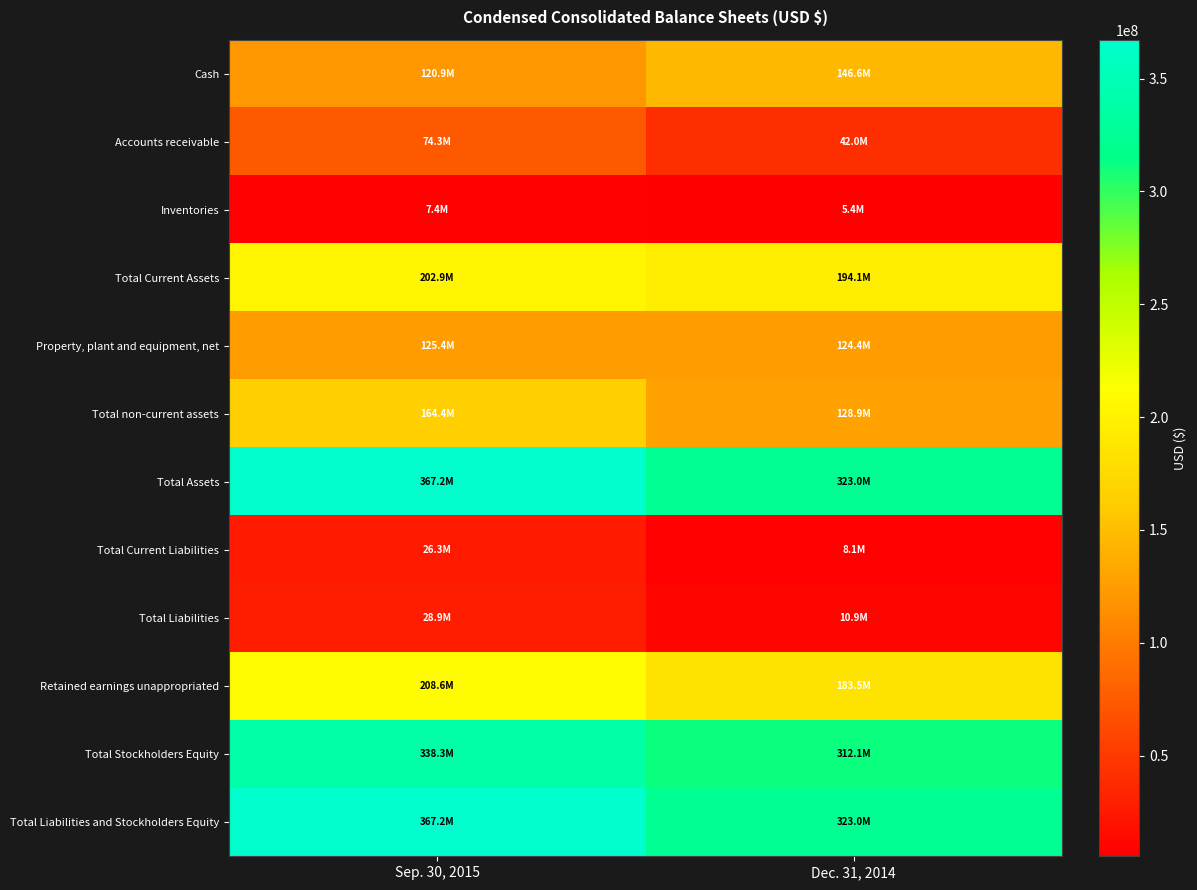

Reading left to right, what are all the values shown in this chart?

Cash: Sep. 30, 2015=120892138	Dec. 31, 2014=146585601
Accounts receivable: Sep. 30, 2015=74279887	Dec. 31, 2014=41997862
Inventories: Sep. 30, 2015=7370051	Dec. 31, 2014=5367868
Total Current Assets: Sep. 30, 2015=202867059	Dec. 31, 2014=194127792
Property, plant and equipment, net: Sep. 30, 2015=125441613	Dec. 31, 2014=124350781
Total non-current assets: Sep. 30, 2015=164372826	Dec. 31, 2014=128854360
Total Assets: Sep. 30, 2015=367239885	Dec. 31, 2014=322982152
Total Current Liabilities: Sep. 30, 2015=26298762	Dec. 31, 2014=8082244
Total Liabilities: Sep. 30, 2015=28907785	Dec. 31, 2014=10908739
Retained earnings unappropriated: Sep. 30, 2015=208580627	Dec. 31, 2014=183480402
Total Stockholders Equity: Sep. 30, 2015=338332100	Dec. 31, 2014=312073413
Total Liabilities and Stockholders Equity: Sep. 30, 2015=367239885	Dec. 31, 2014=322982152